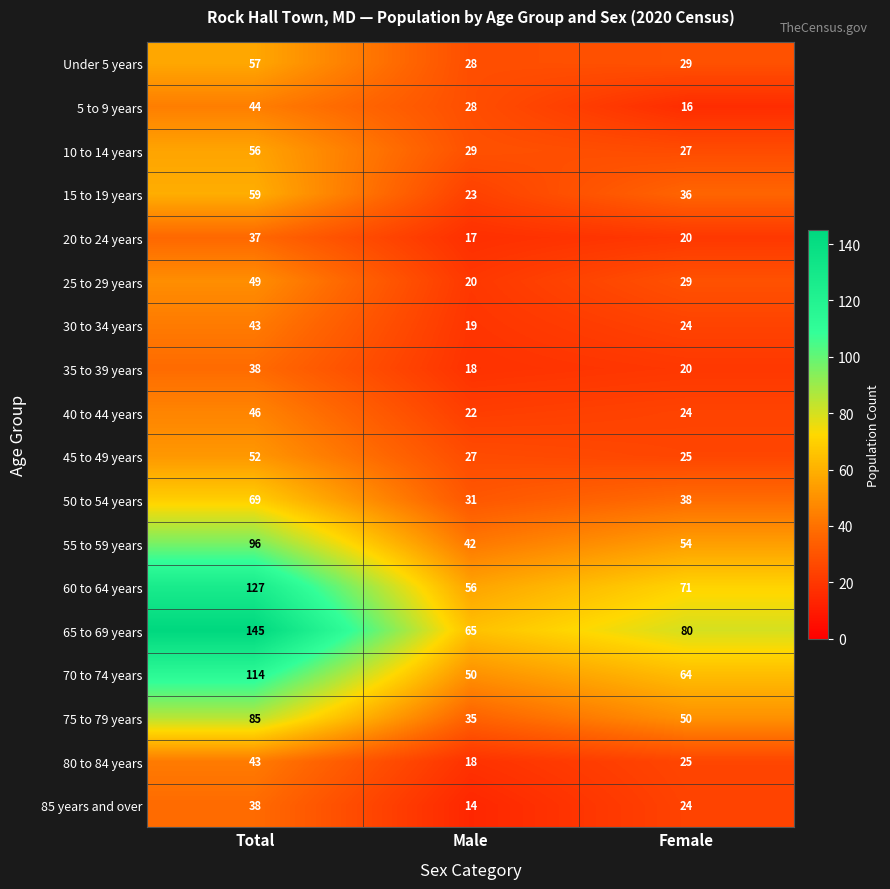

What is the greatest value displayed?

145